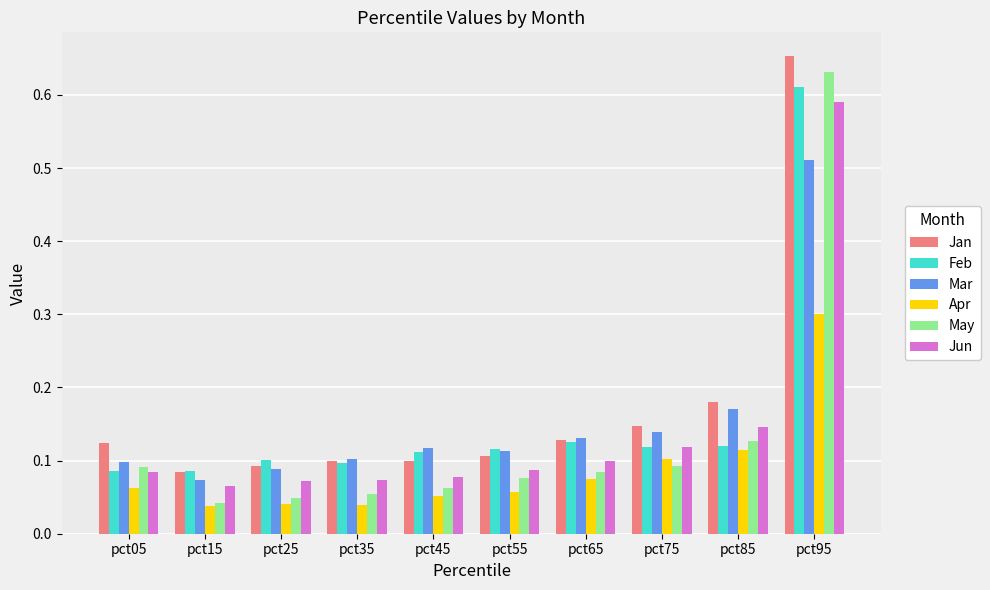

Count the Mar values in the range 0 to 1.

10